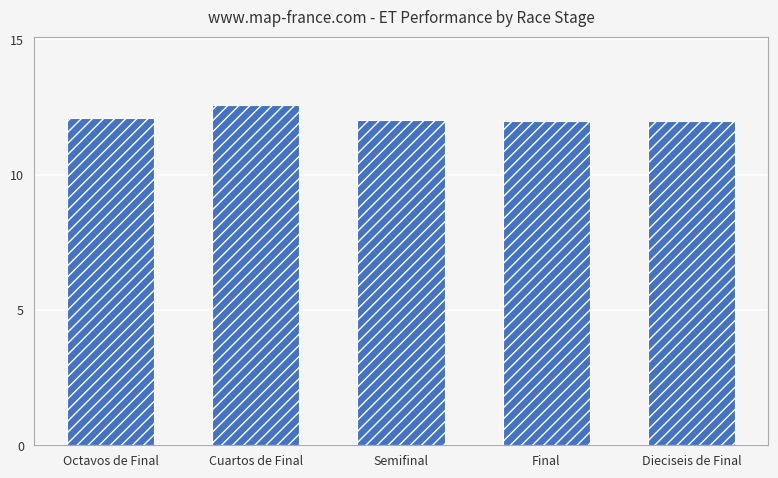

What is the label of the 1st bar from the right?

Dieciseis de Final